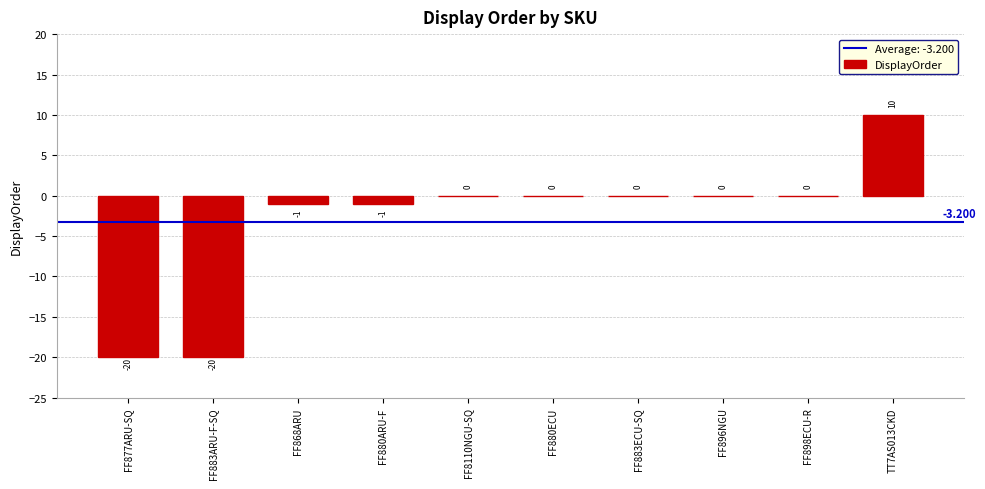

Are the bars horizontal?

No